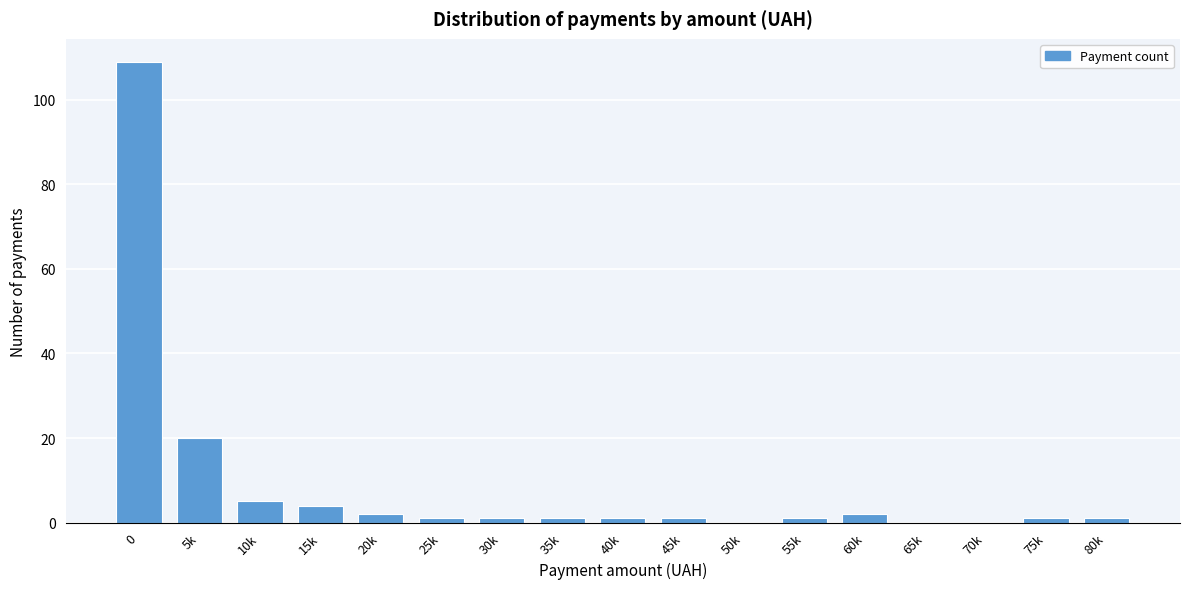

Reading left to right, extract all data points from this chart.

0=109	5k=20	10k=5	15k=4	20k=2	25k=1	30k=1	35k=1	40k=1	45k=1	50k=0	55k=1	60k=2	65k=0	70k=0	75k=1	80k=1